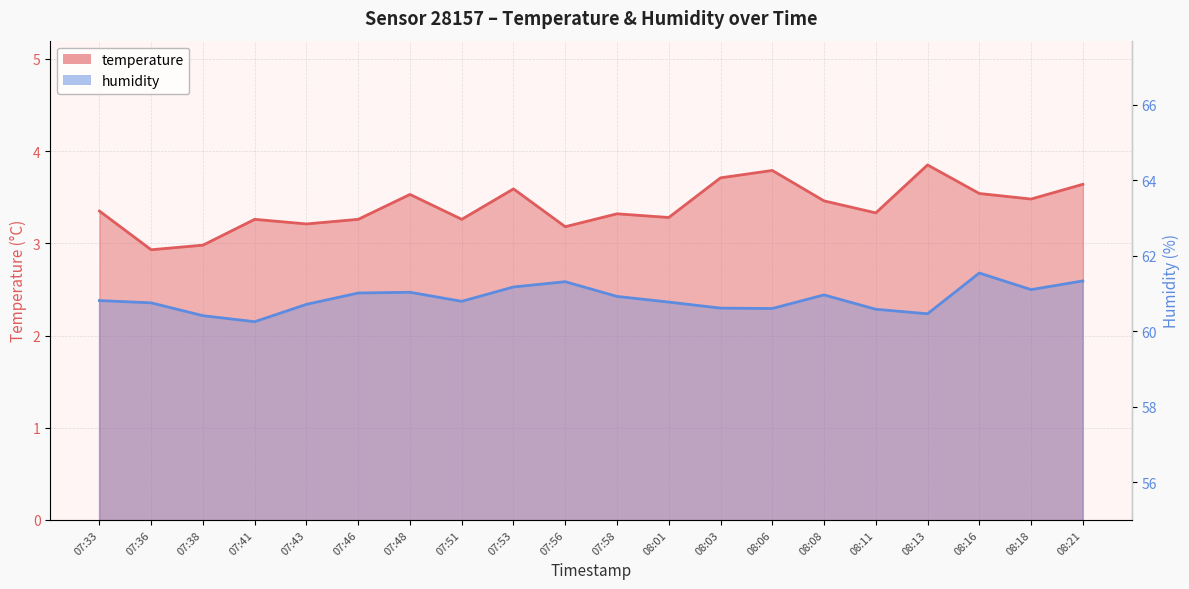

Reading left to right, what are all the values shown in this chart?

temperature: 07:33=3.4	07:36=2.9	07:38=3.0	07:41=3.3	07:43=3.2	07:46=3.3	07:48=3.5	07:51=3.3	07:53=3.6	07:56=3.2	07:58=3.3	08:01=3.3	08:03=3.7	08:06=3.8	08:08=3.5	08:11=3.3	08:13=3.9	08:16=3.5	08:18=3.5	08:21=3.6
humidity: 07:33=60.8	07:36=60.8	07:38=60.4	07:41=60.2	07:43=60.7	07:46=61.0	07:48=61.0	07:51=60.8	07:53=61.2	07:56=61.3	07:58=60.9	08:01=60.8	08:03=60.6	08:06=60.6	08:08=61.0	08:11=60.6	08:13=60.5	08:16=61.5	08:18=61.1	08:21=61.3